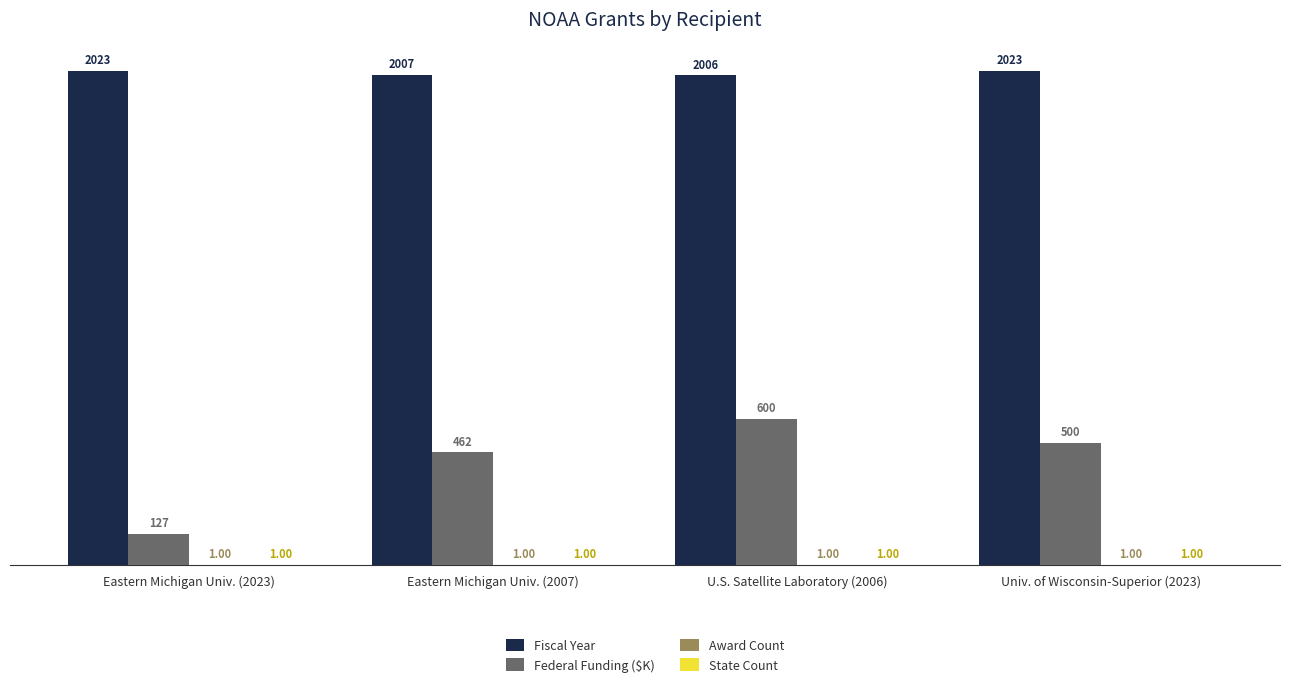

Which series has the largest range (max minus min)?

Federal Funding ($K)